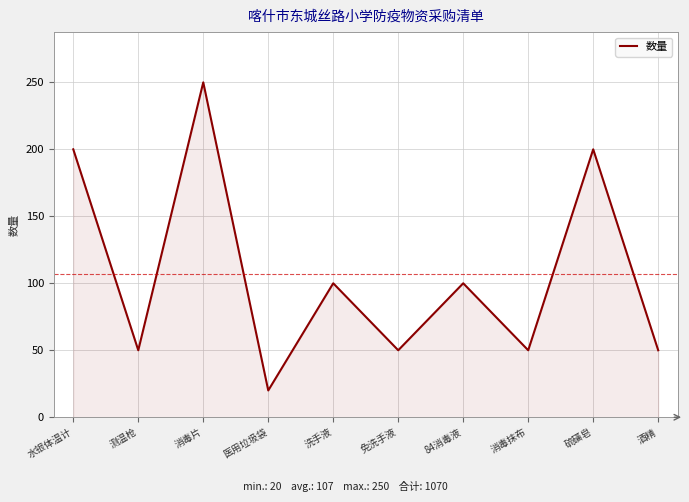

Does the chart display data point markers on the line(s)?

No